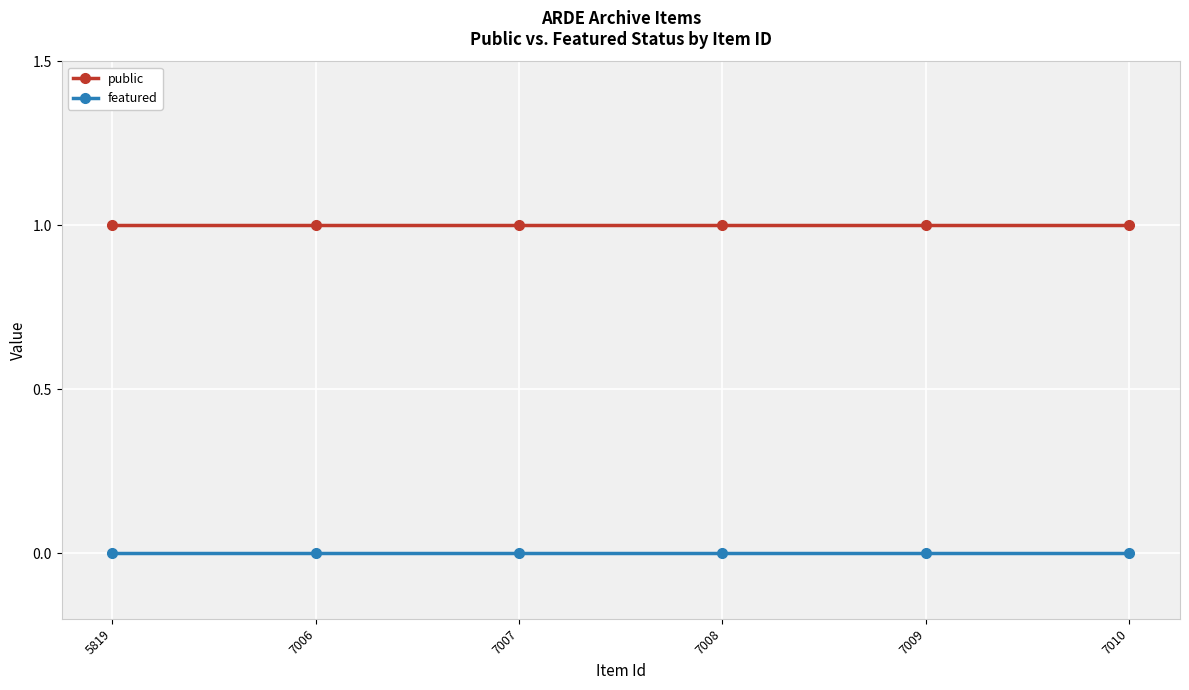

What is the total value across all series at 7007?

1